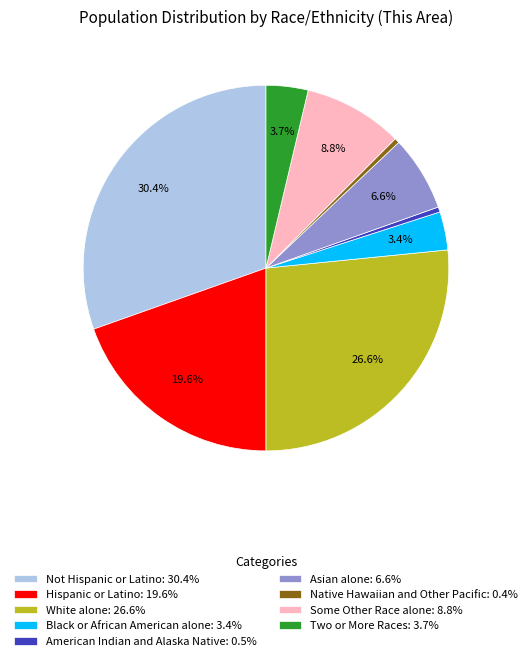

To the nearest percent, what is the combined percentage of Hispanic or Latino and Asian alone?

26%